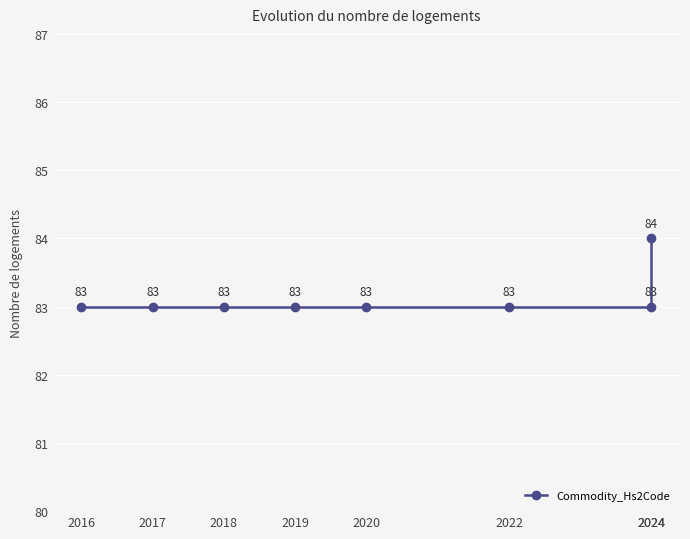

Which category has the highest value across all series?

2024